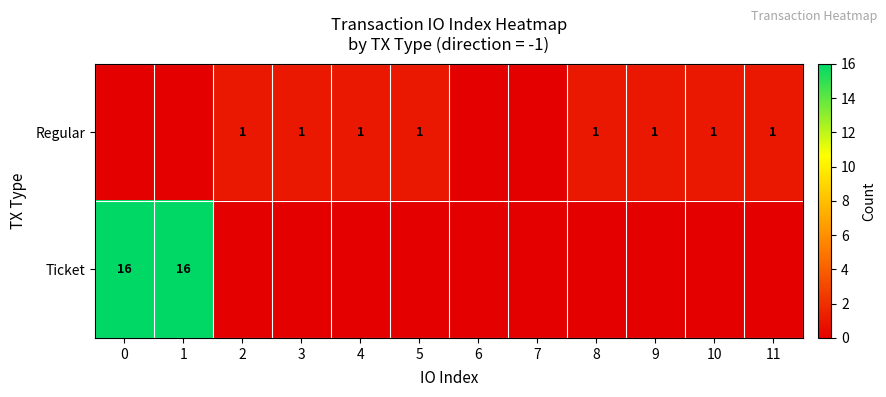

Which has a higher value, 5 or 4?

5